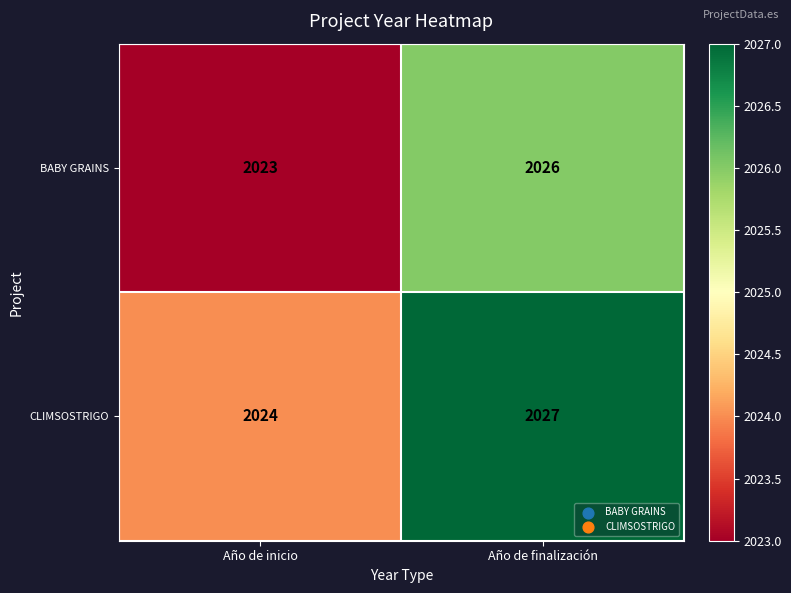

Which label corresponds to the smallest value in the chart?

Año de inicio